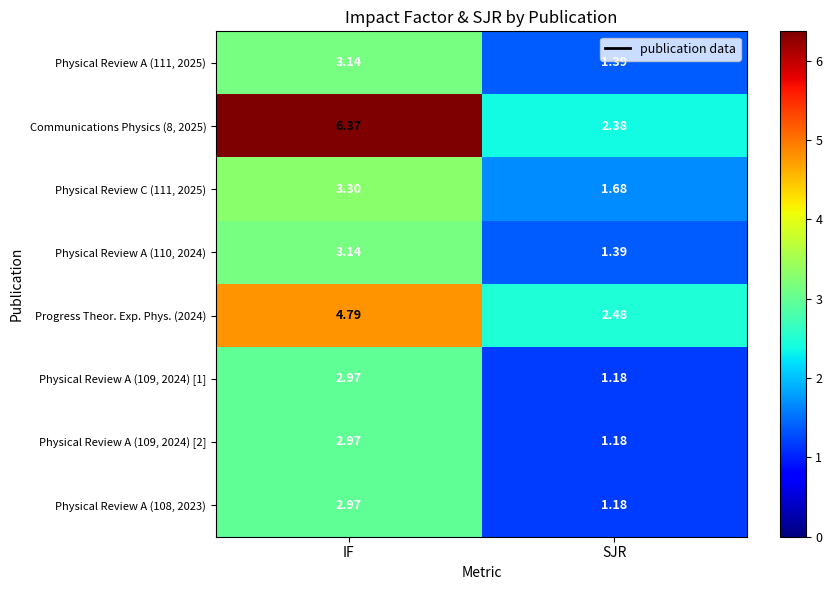

Which label corresponds to the largest value in the chart?

IF